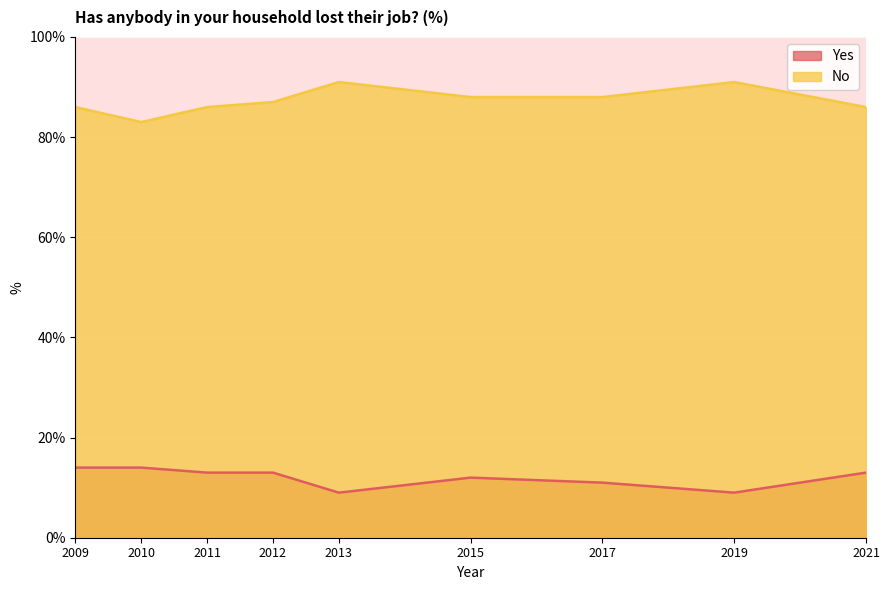

How many data points does each series have?

9